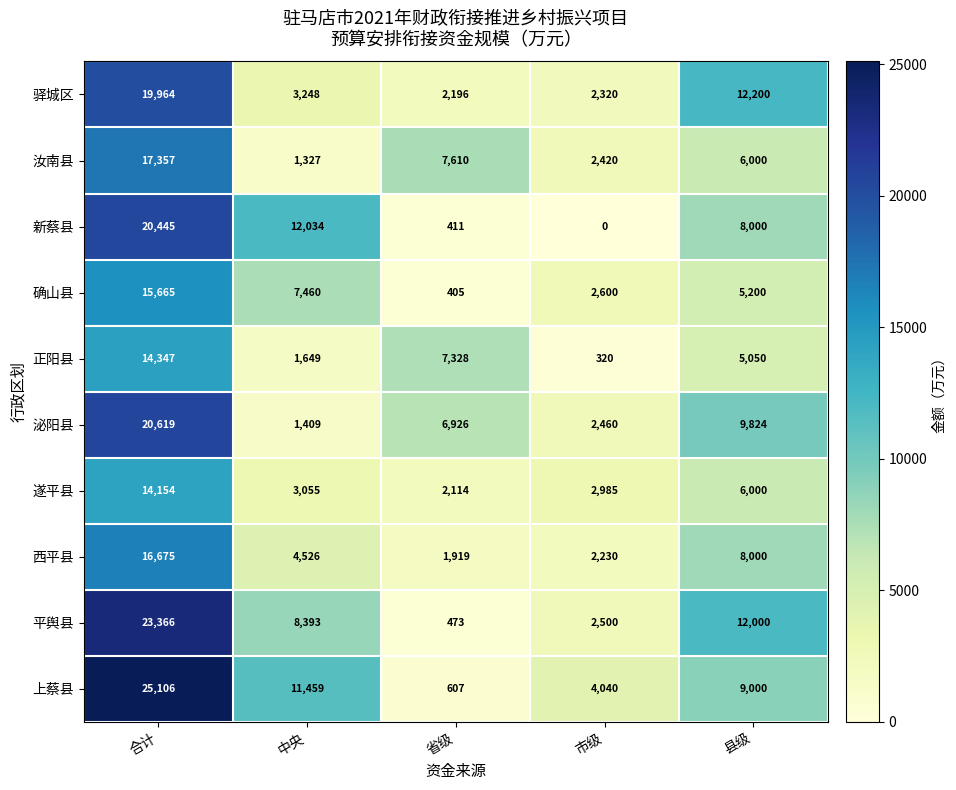

What is the difference between the maximum and minimum values in the 西平县 series?

14756